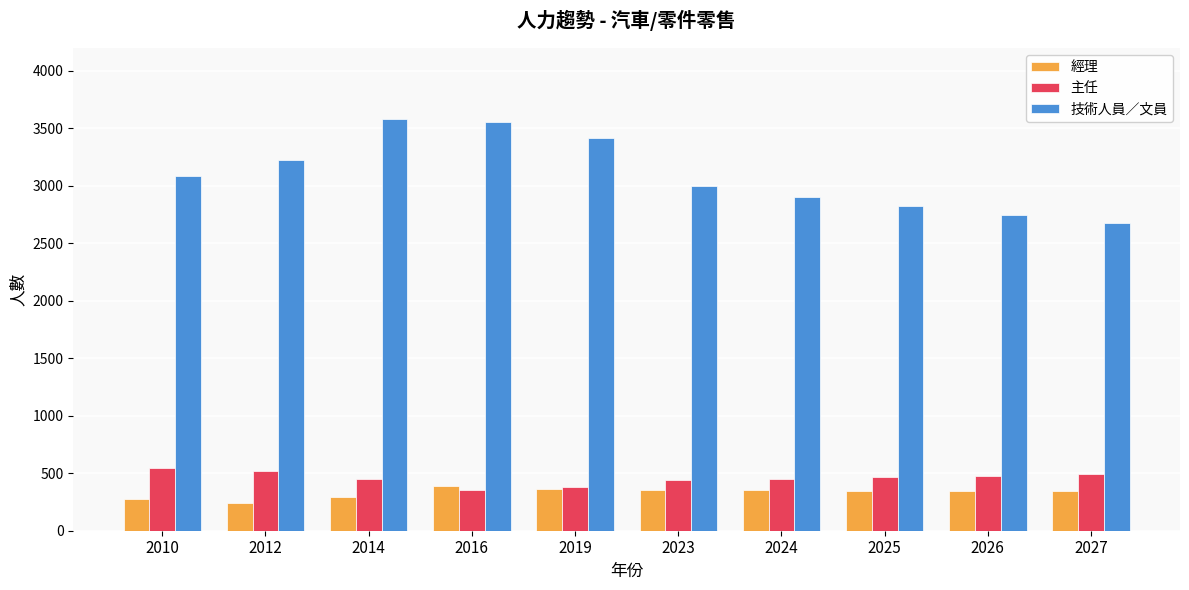

How many series are shown in this chart?

3